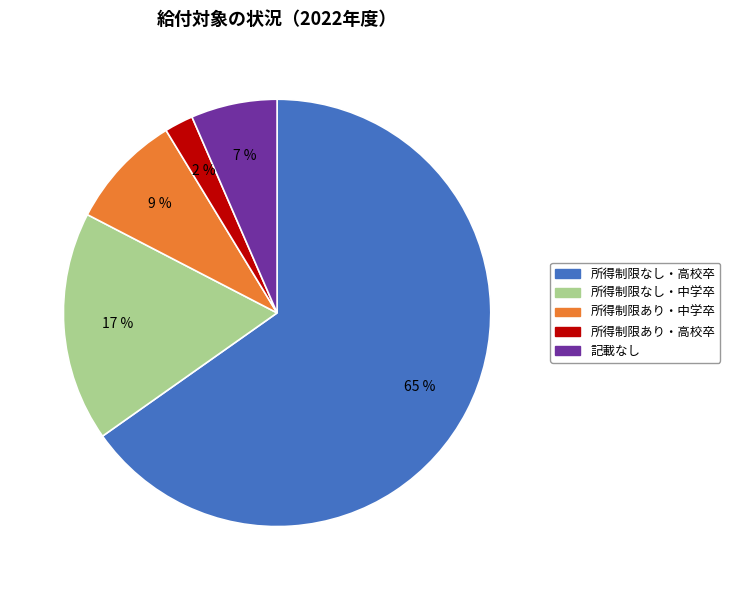

How many slices are in this pie chart?

5